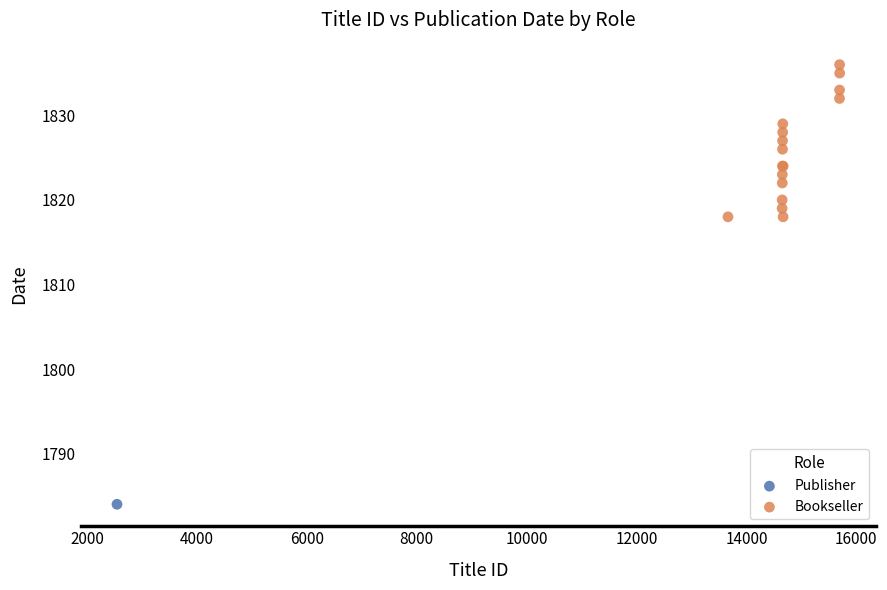

What are all the series names shown in the legend?

Publisher, Bookseller